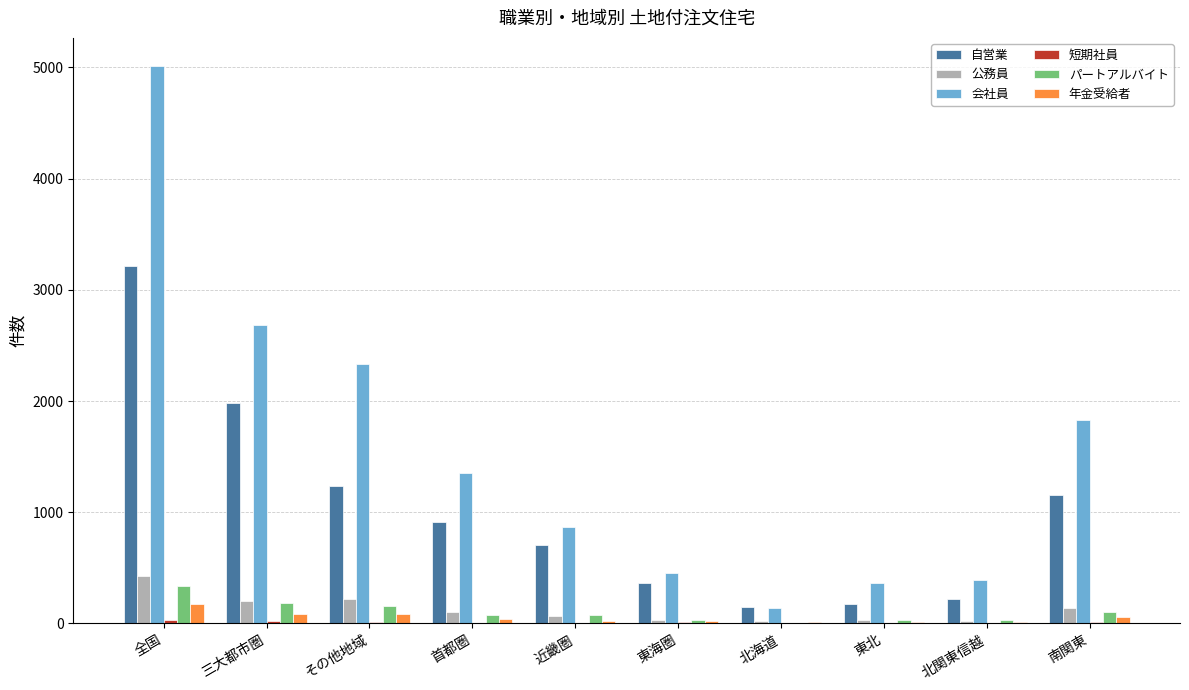

Which series has the largest range (max minus min)?

会社員